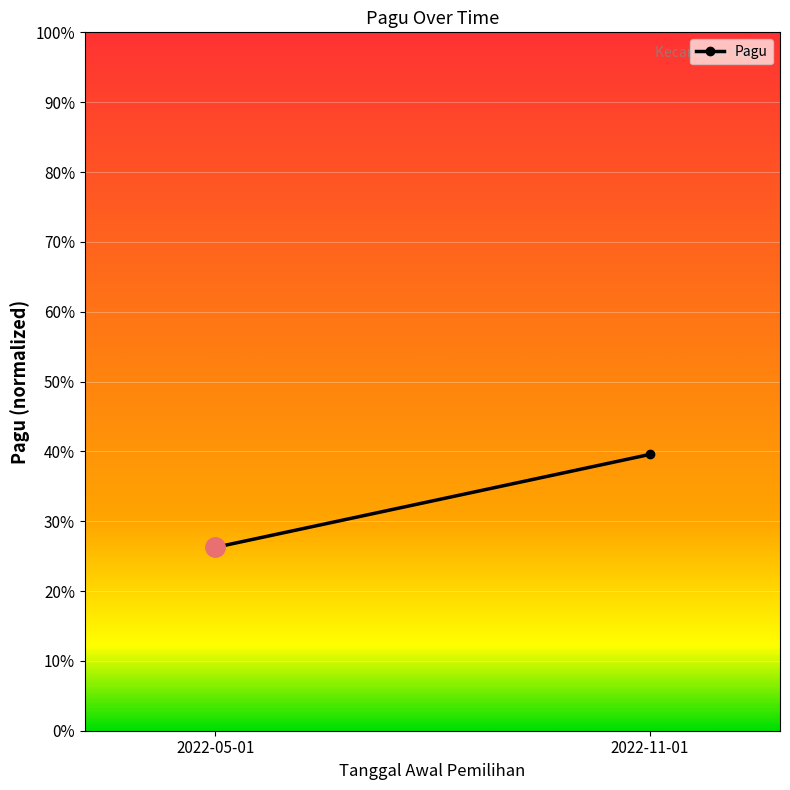

Reading left to right, transcribe all the data shown in this chart.

0.3	0.4